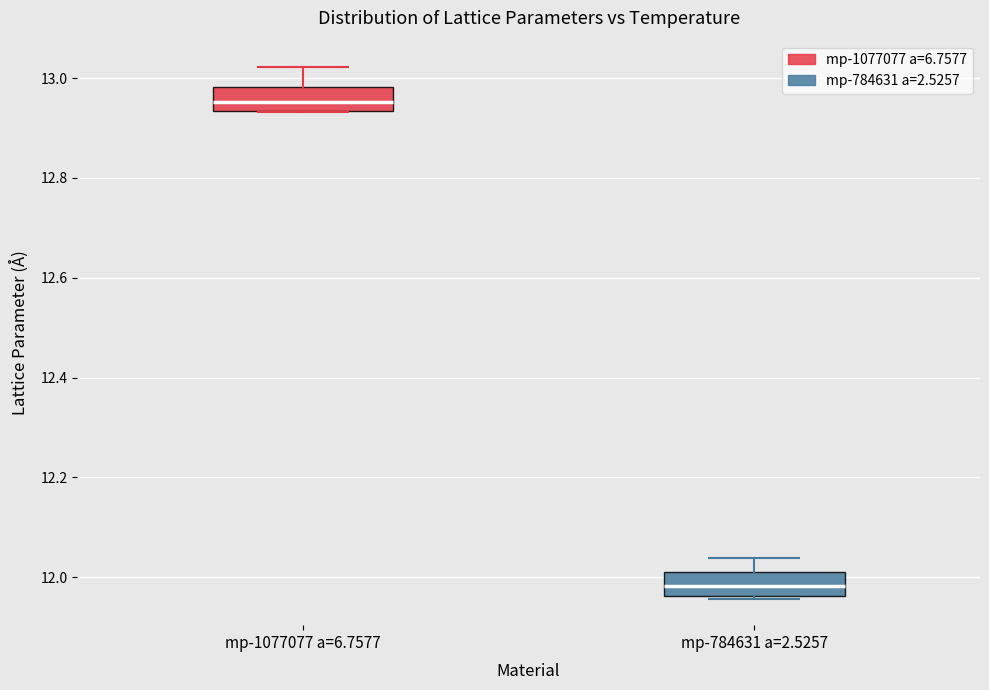

Reading left to right, transcribe this box plot: for each box, give where its median line is, the range the box spans, and where its two whiskers end, as read against the y-axis. The values are not printed on the chart, so give them approximately, as read against the axis.

mp-1077077 a=6.7577: median 12.96, box 12.94 to 12.98, whiskers 12.94 to 13.02
mp-784631 a=2.5257: median 11.98, box 11.96 to 12.00, whiskers 11.96 to 12.04